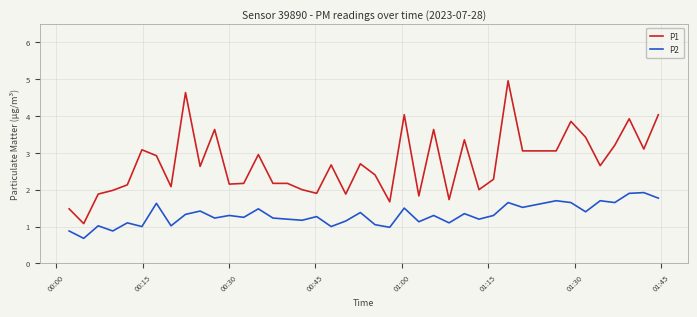

True or false: P1 and P2 intersect in this chart.

False